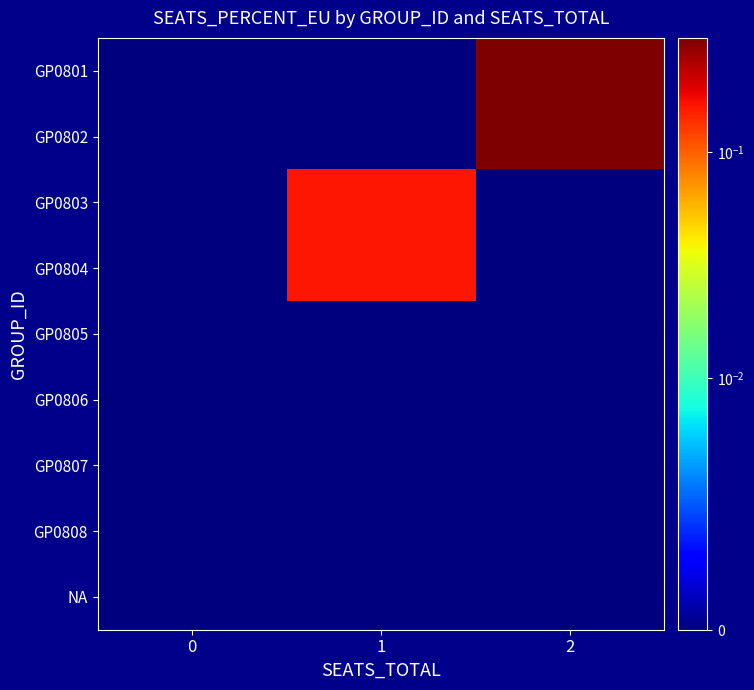

How many distinct data groups are displayed?

9